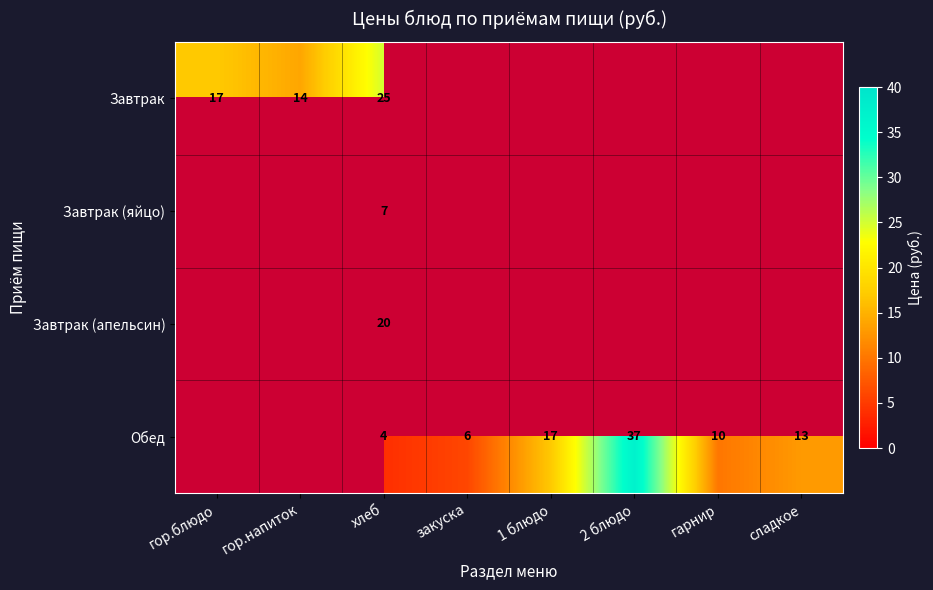

The Завтрак (апельсин) series shows 20 at хлеб. True or false?

True